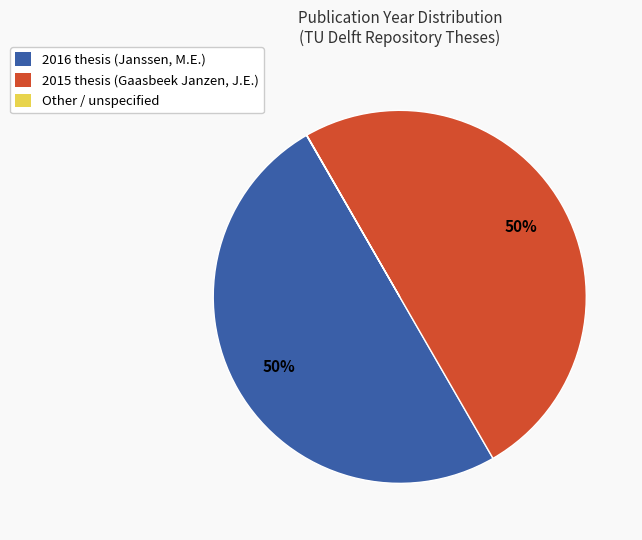

What is the ratio of the value at 2016 thesis (Janssen, M.E.) to the value at 2015 thesis (Gaasbeek Janzen, J.E.)?

1.0